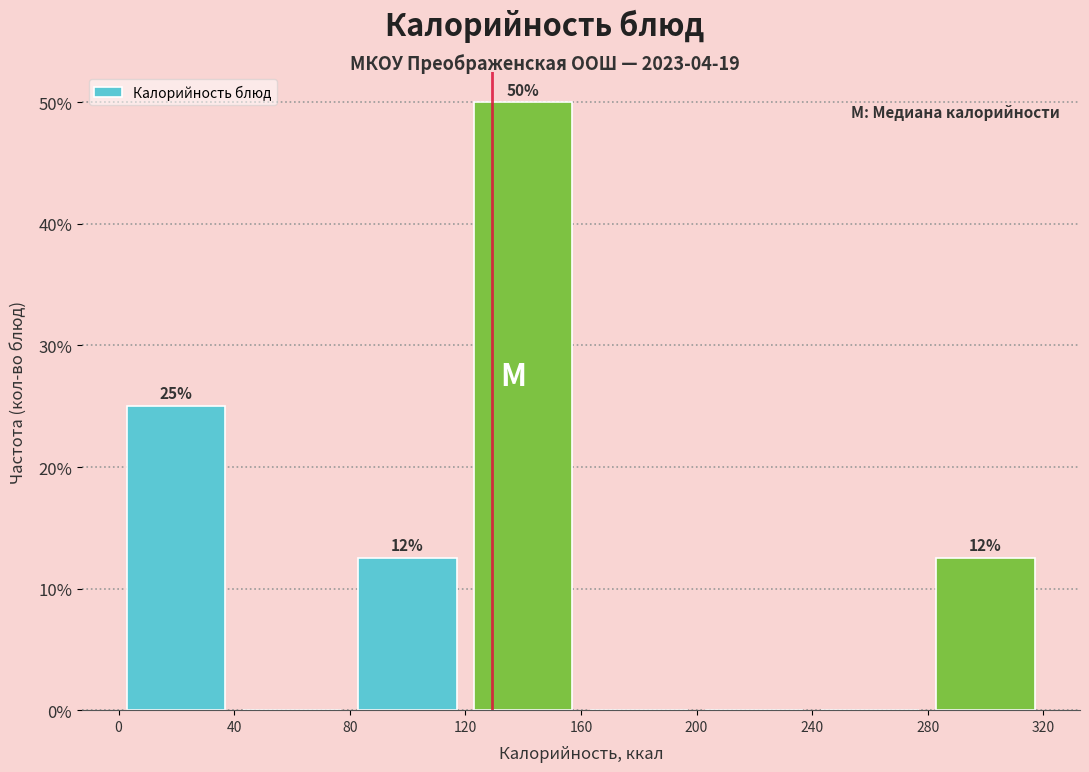

Which range on the x-axis has the tallest bar?

120 to 160